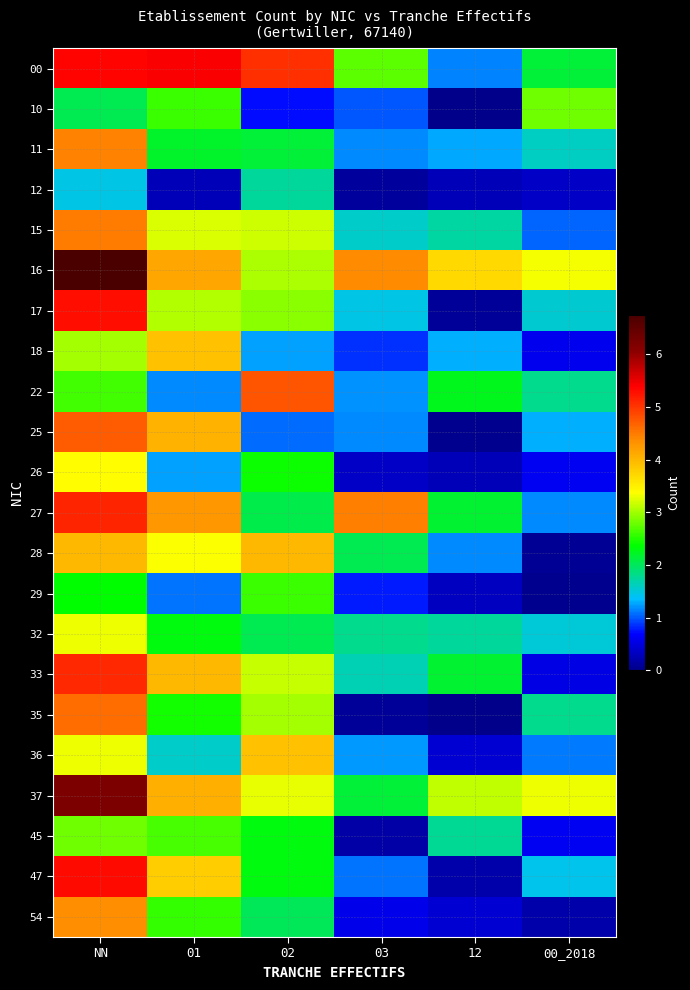

Which series has the largest total across all categories?

16